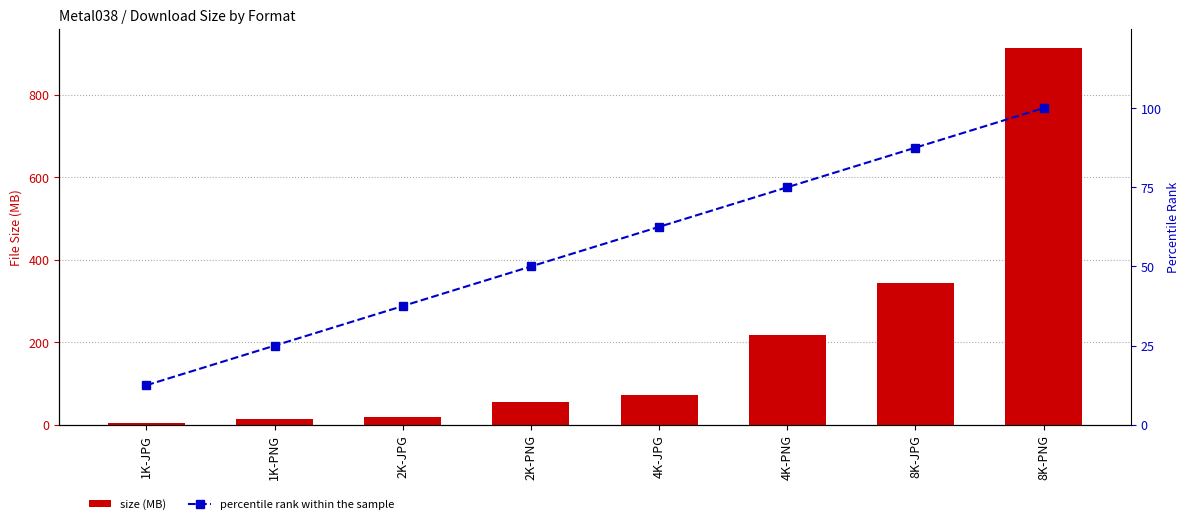

Which series has the largest total across all categories?

size (MB)